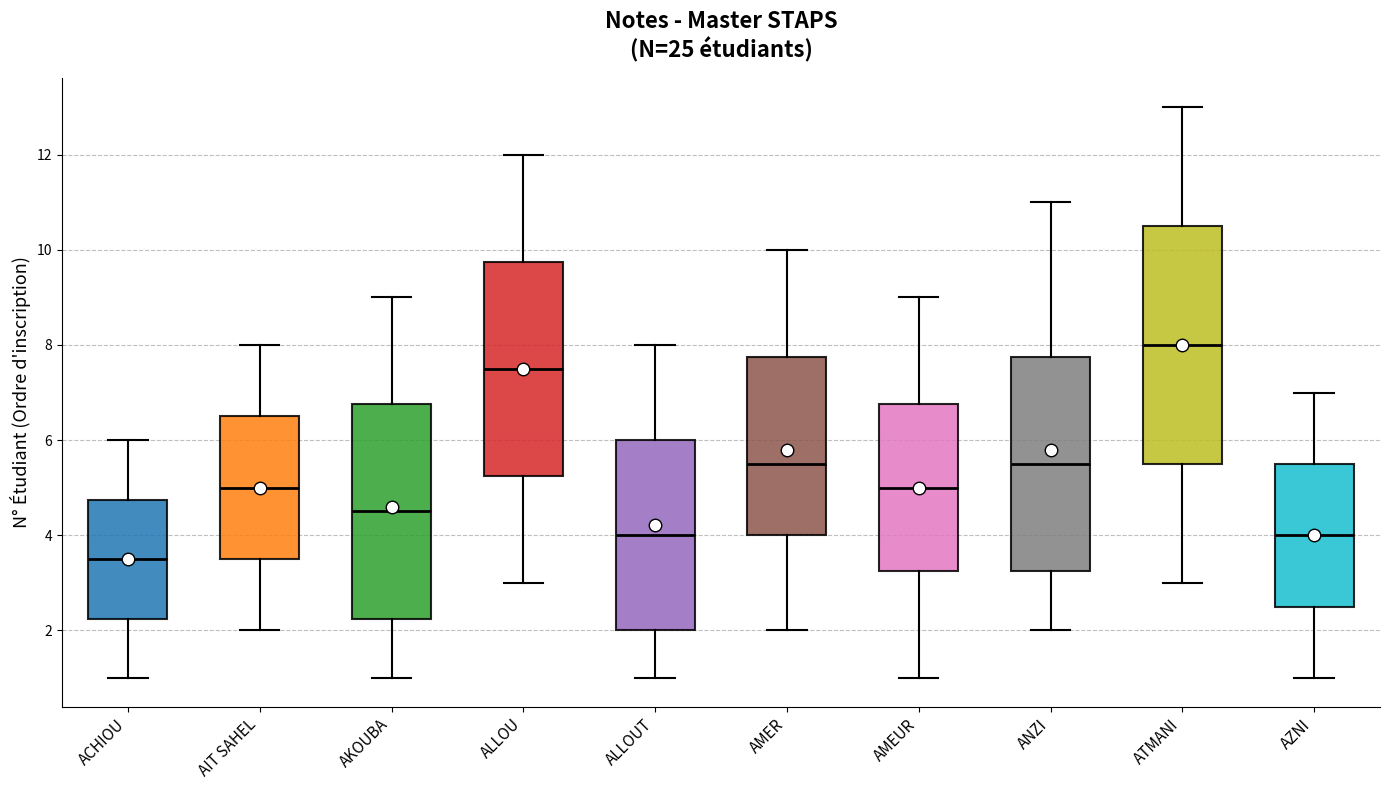

Which box's median line is the highest?

ATMANI